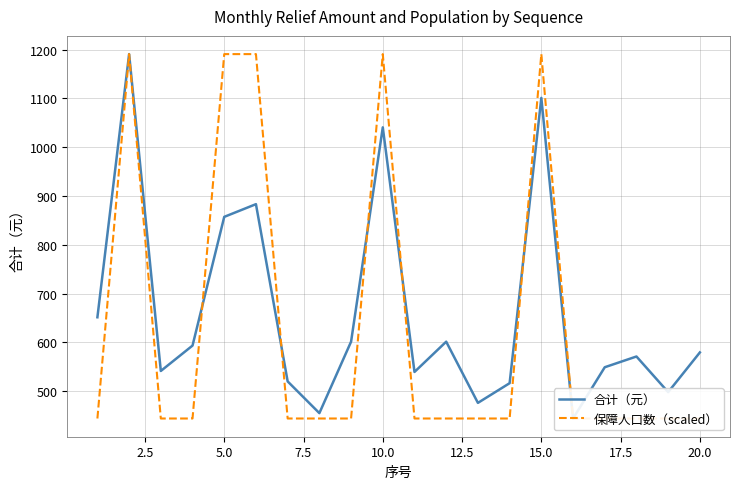

Which series has the largest range (max minus min)?

合计（元）